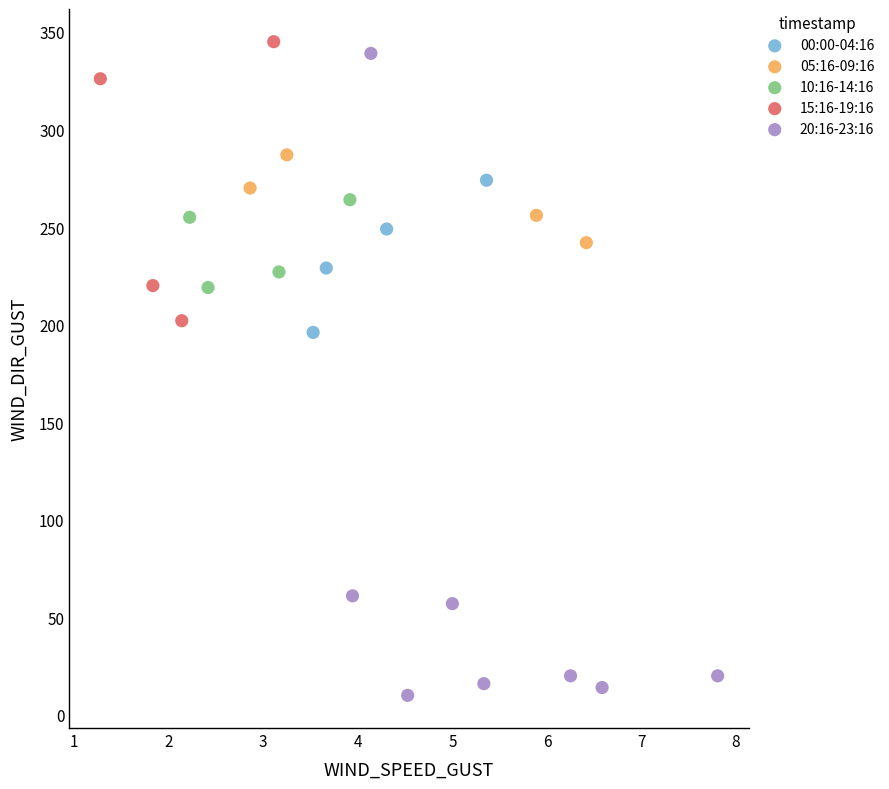

Which series contains the lowest Y value?

20:16-23:16